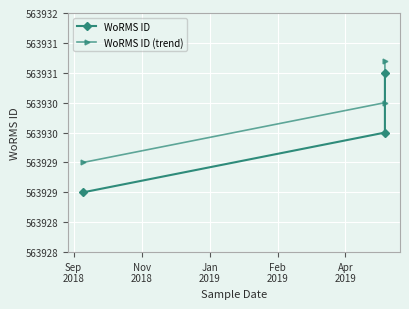

What is the label of the 2nd point from the right?

Sep
2018